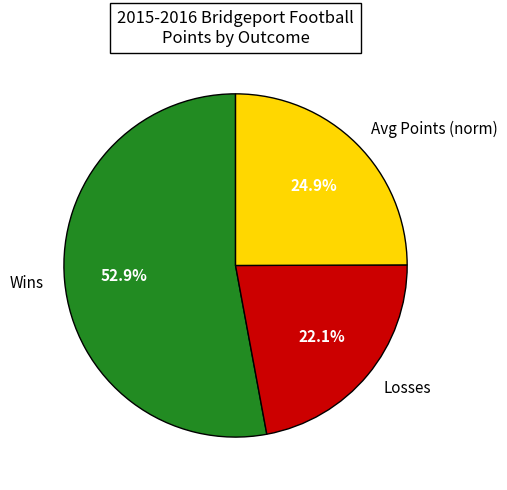

Does any single category account for the majority?

Yes